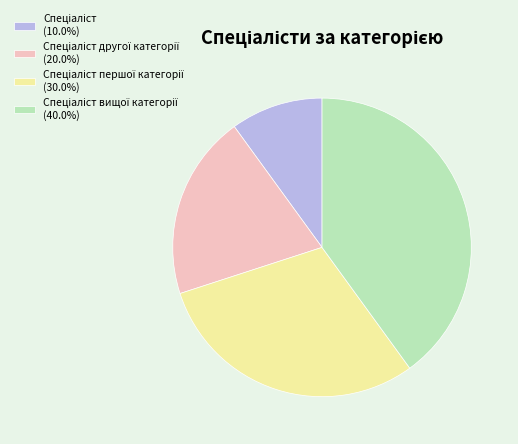

Does any single category account for the majority?

No